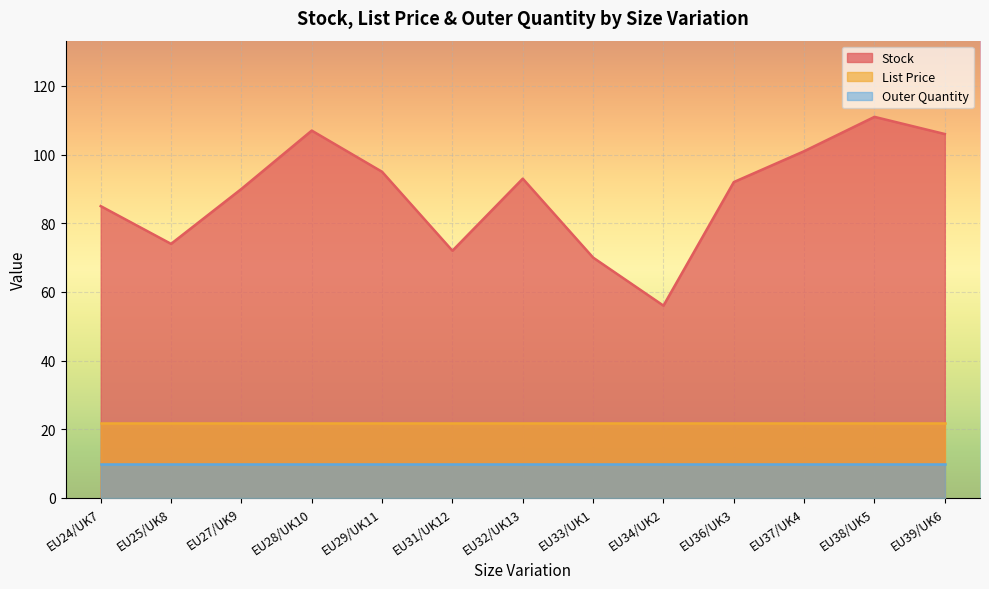

What is the sum of all List Price values?

285.3